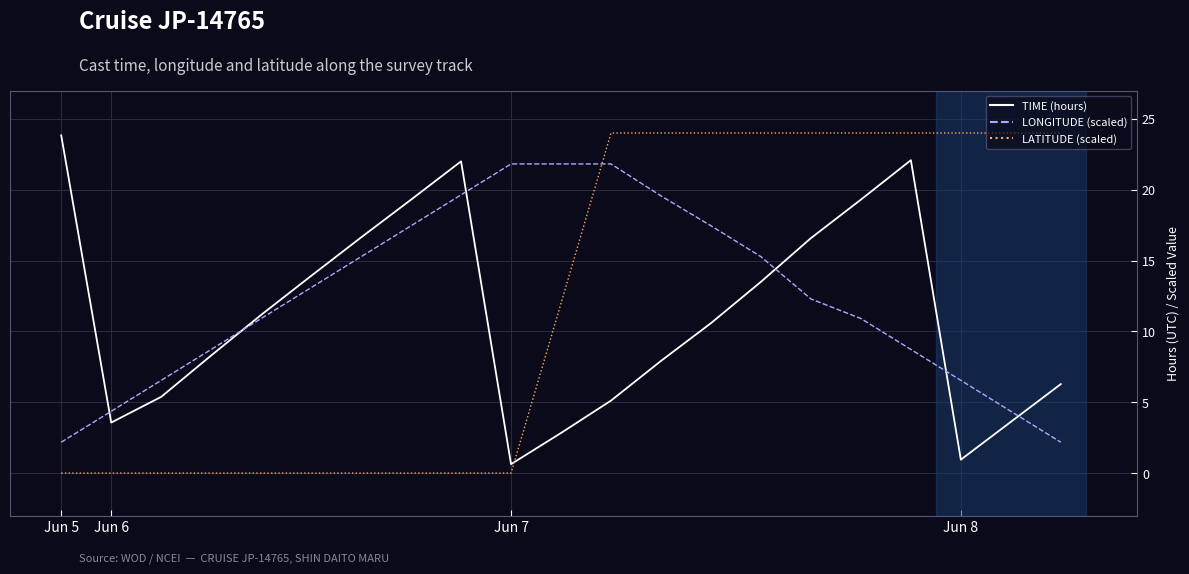

Count the number of categories in the chart.

21